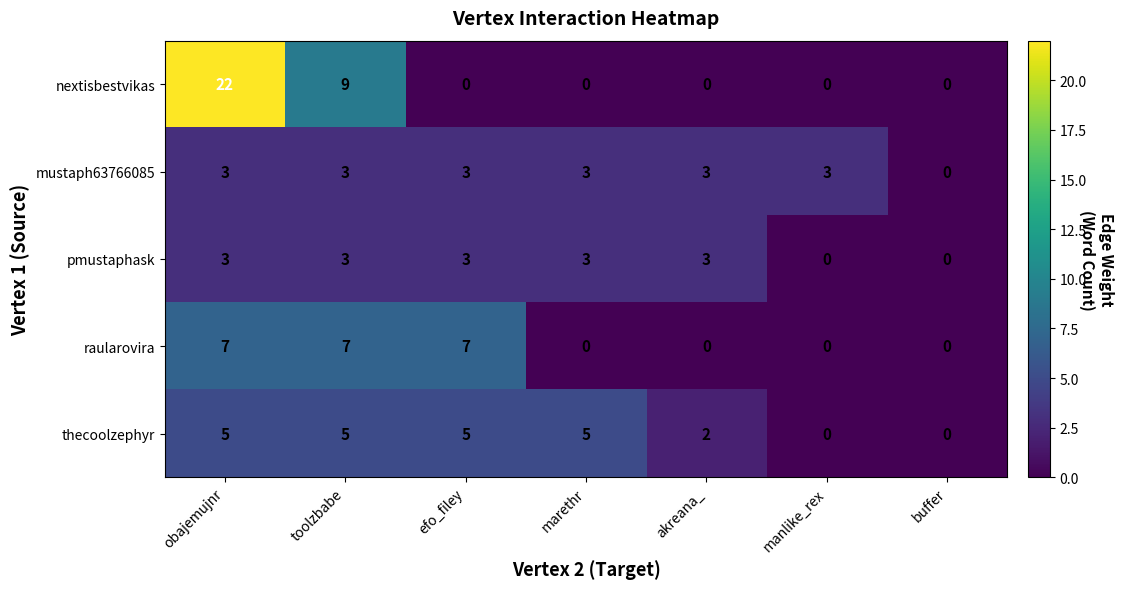

What value does the thecoolzephyr series have at obajemujnr?

5